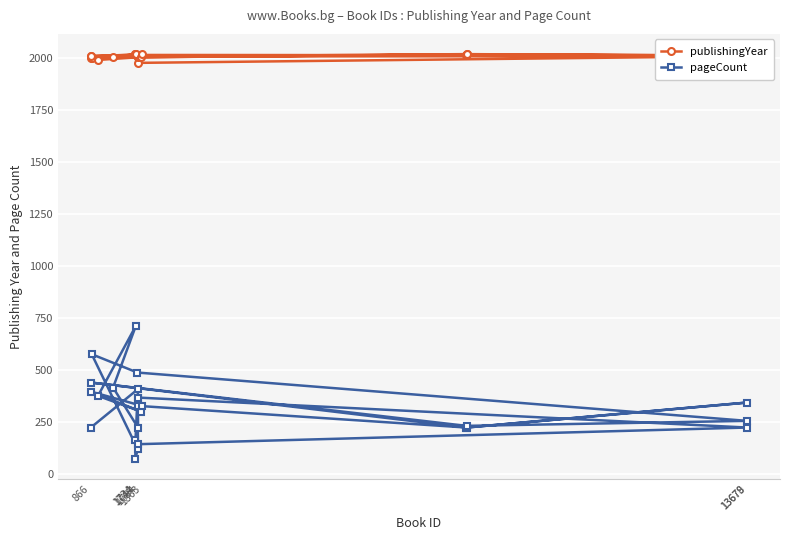

How many categories are shown in the chart?

25